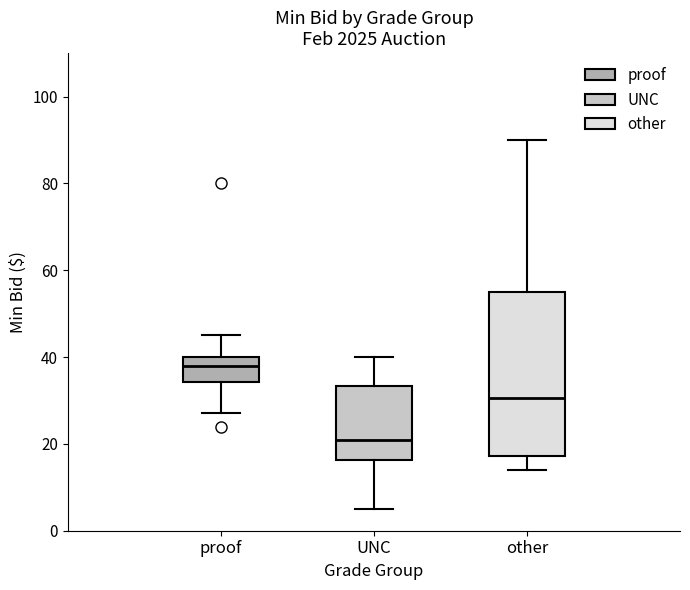

Which box has the lowest median line?

UNC